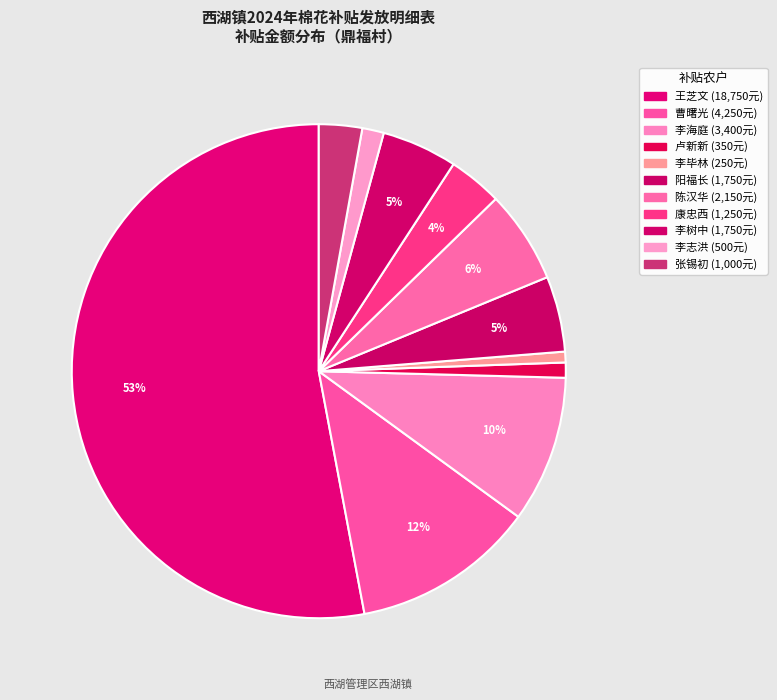

Which slice represents more than half of the pie?

王芝文